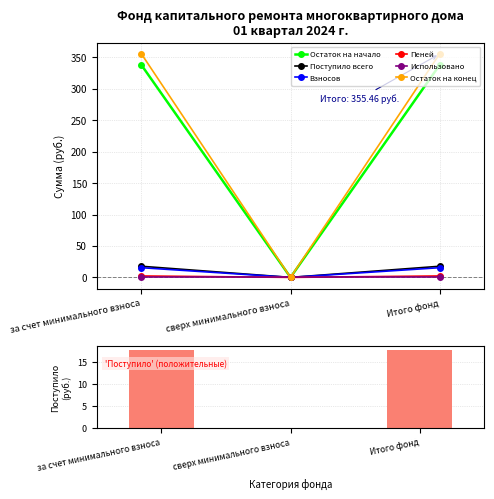

How many data points does each series have?

3